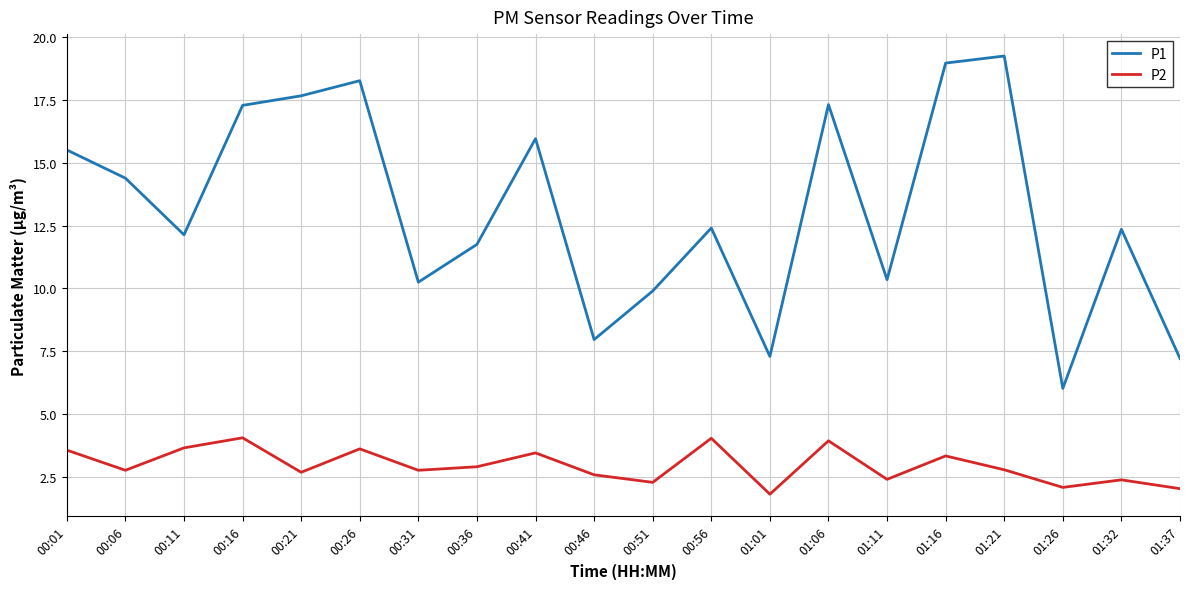

True or false: P2 and P1 cross at least once.

False